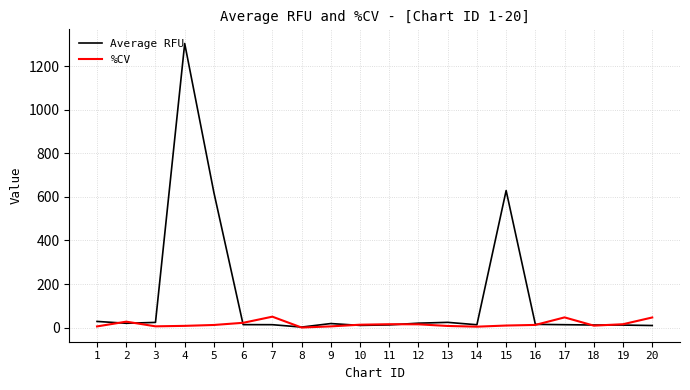

Which series has the widest spread of values?

Average RFU